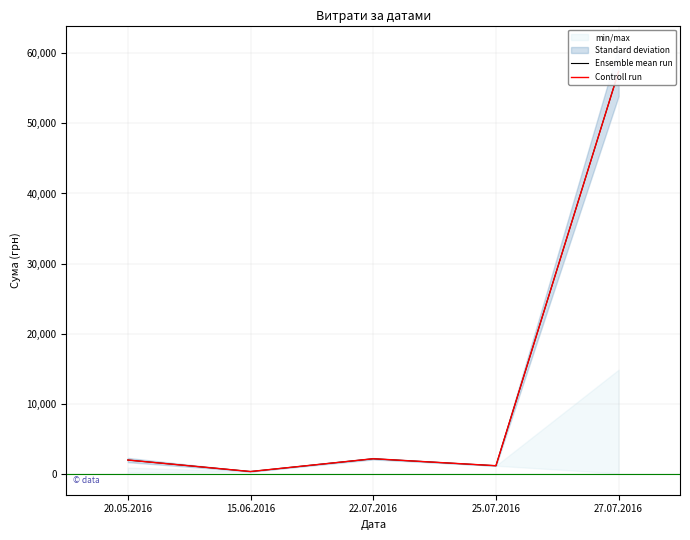

True or false: Ensemble mean run has a value of 57397 at 27.07.2016.

True